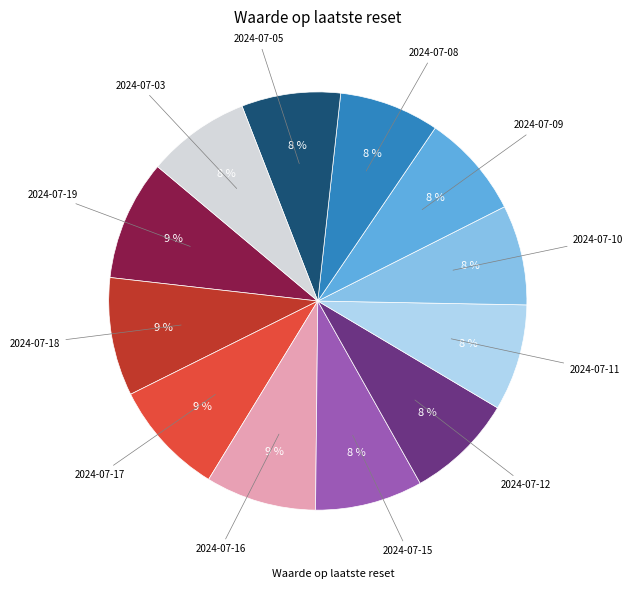

Is there any slice that represents more than half of the pie?

No